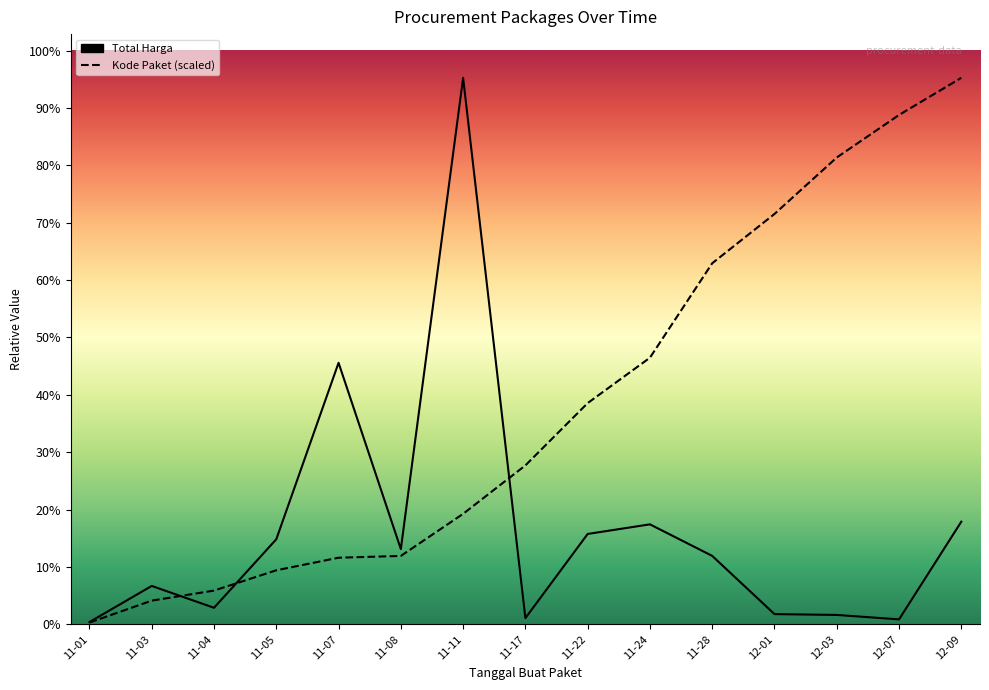

What is the sum of the Total Harga values at 11-05 and 11-03?

673663370.0